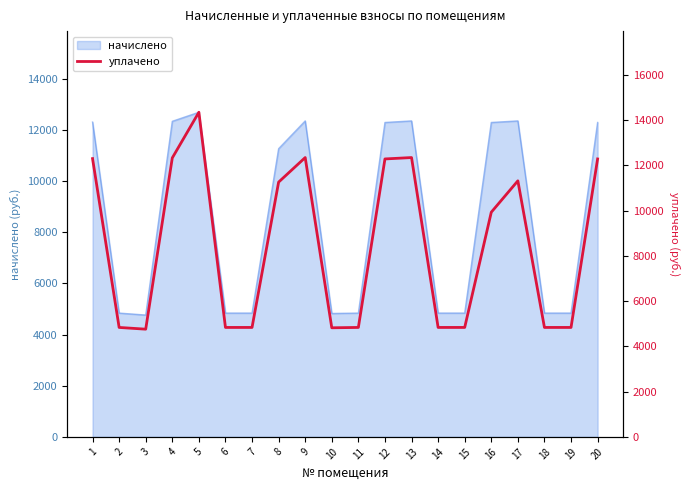

The chart shows a value of 7630.8 at 7. True or false?

False